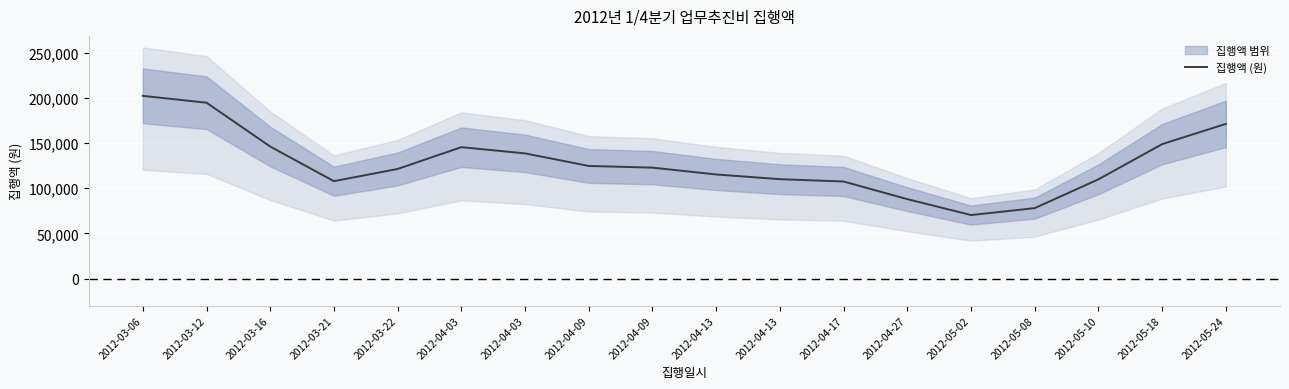

True or false: the data shows 19319.7 at 2012-04-27.

False